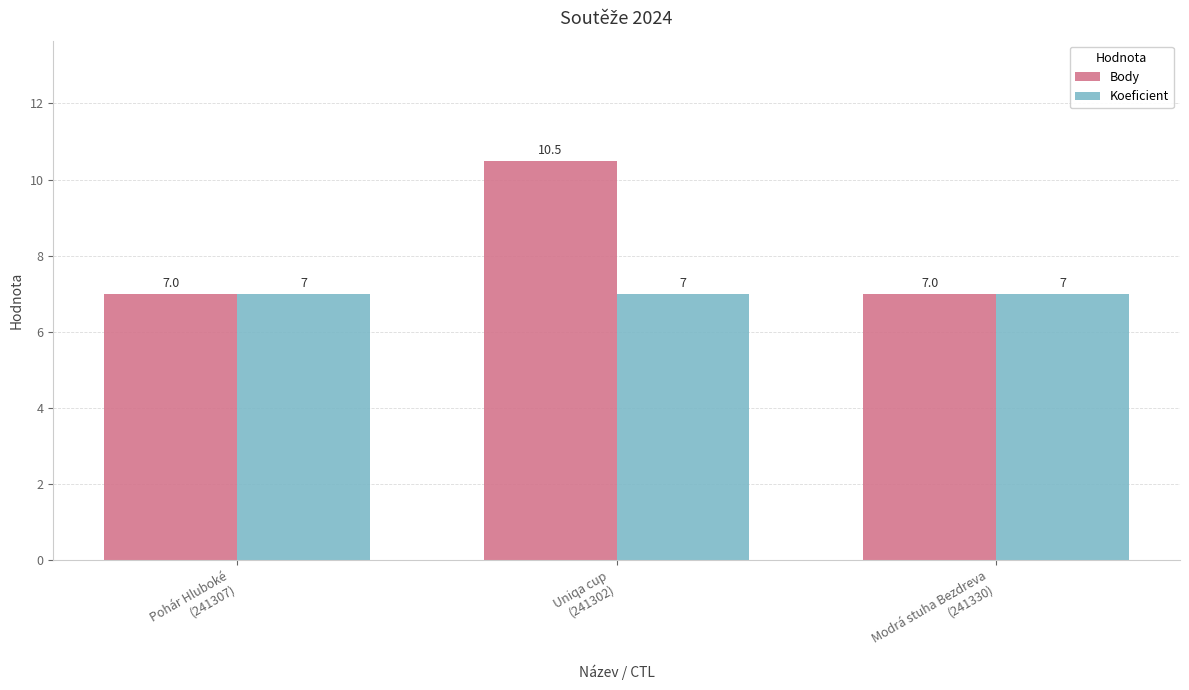

Which series changed the most between Pohár Hluboké
(241307) and Uniqa cup
(241302)?

Body